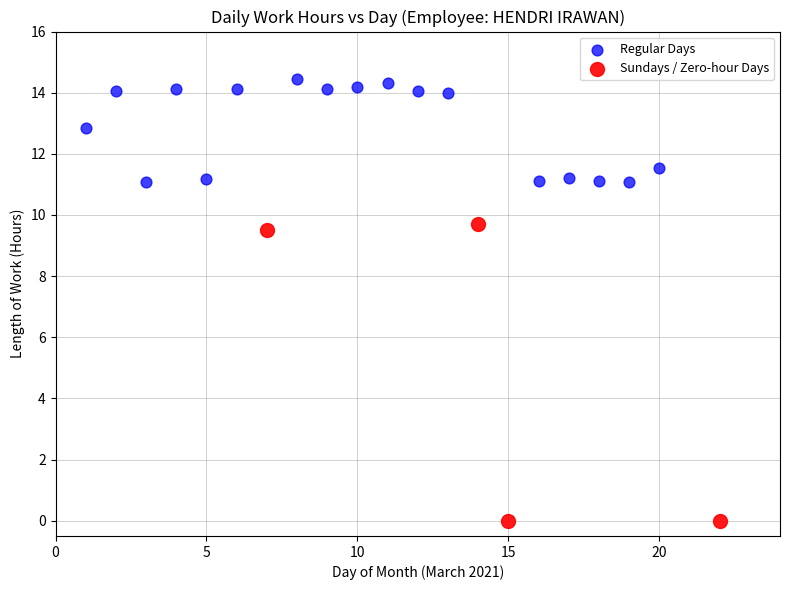

What are all the series names shown in the legend?

Regular Days, Sundays / Zero-hour Days